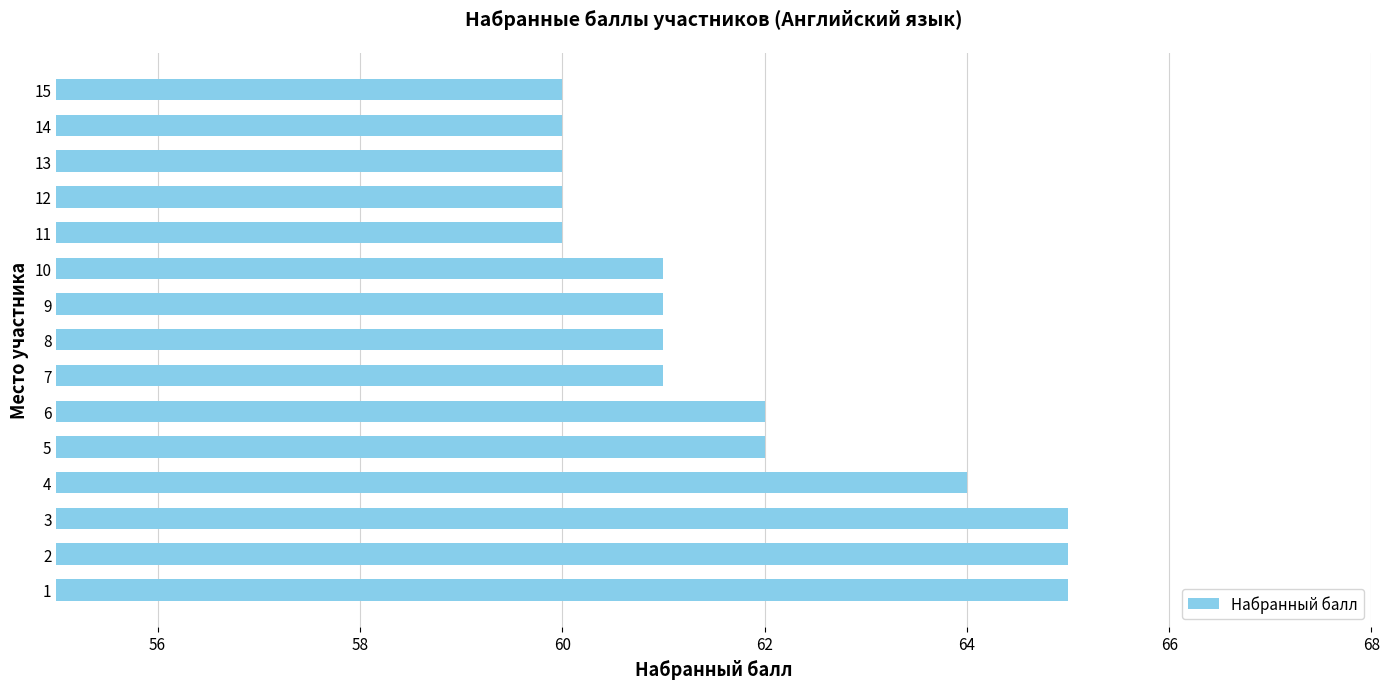

What is the smallest value displayed?

60